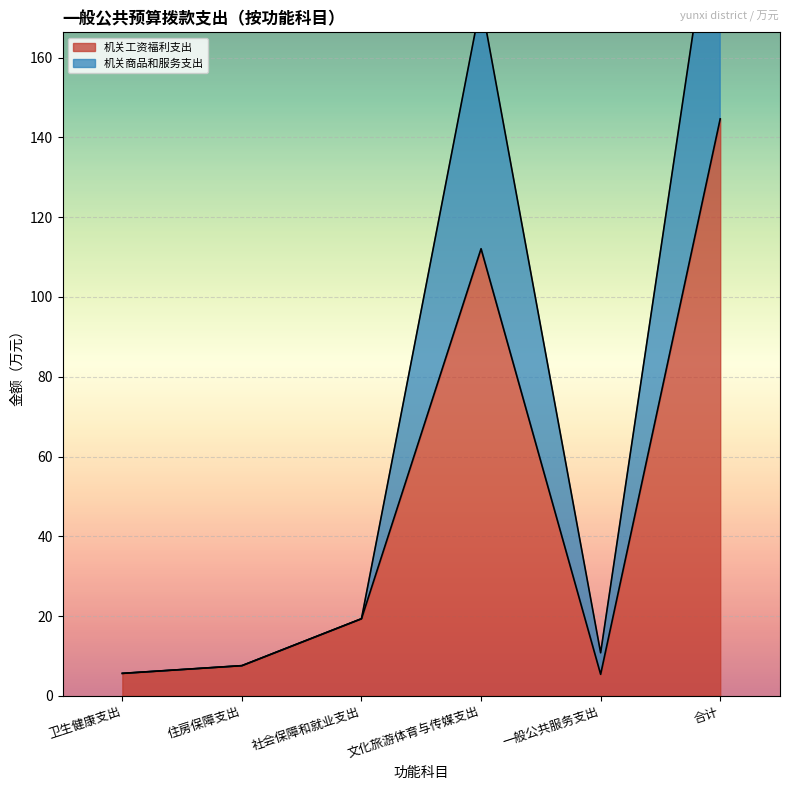

True or false: 机关工资福利支出 and 机关商品和服务支出 cross at least once.

False